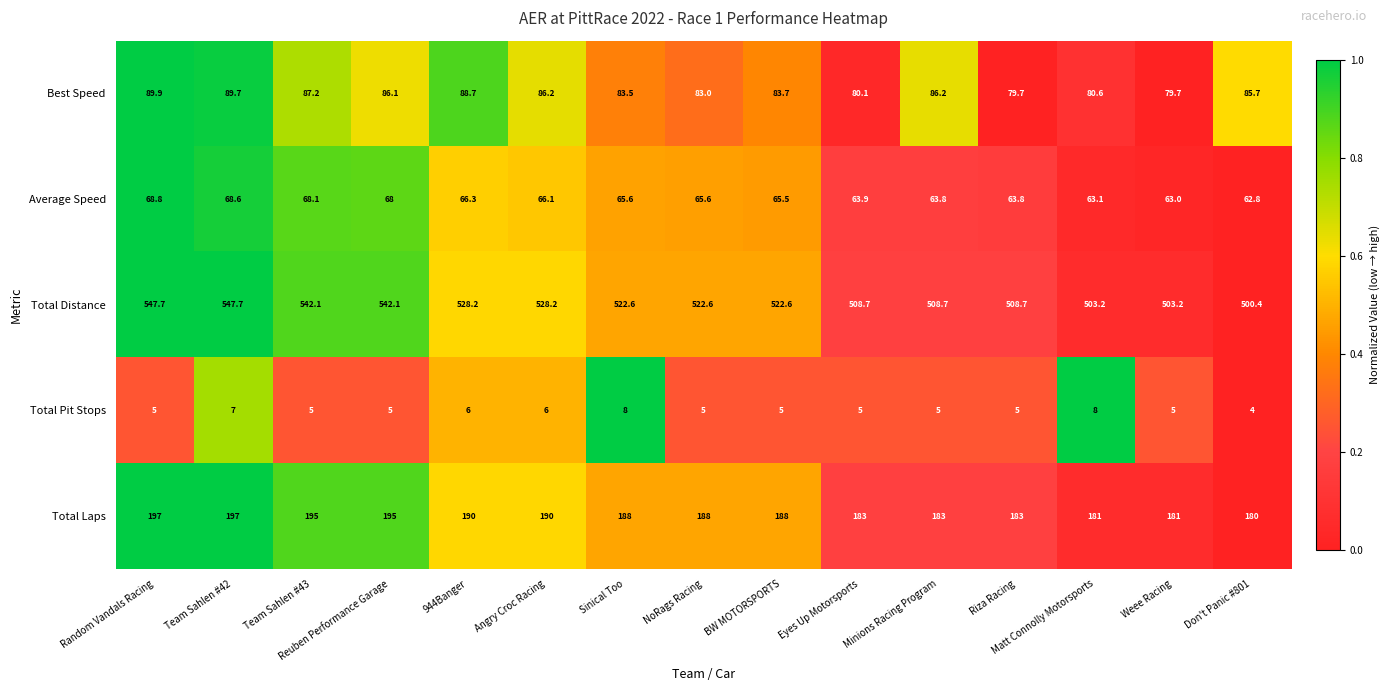

What is the smallest value displayed?

4.0